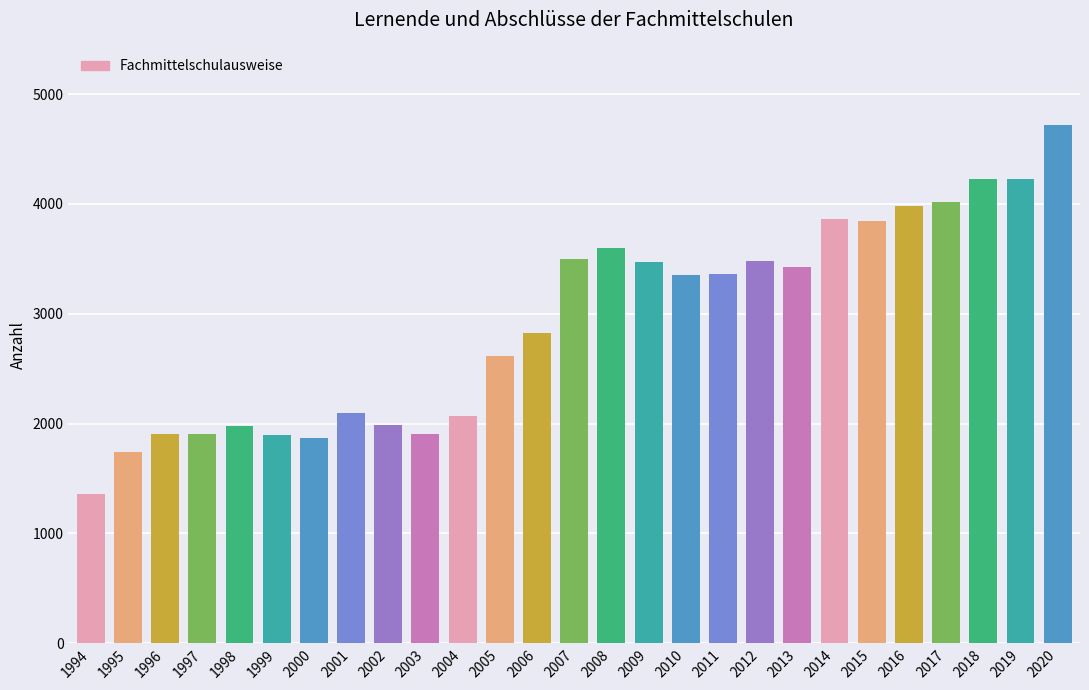

The chart shows a value of 3483 at 2012. True or false?

True